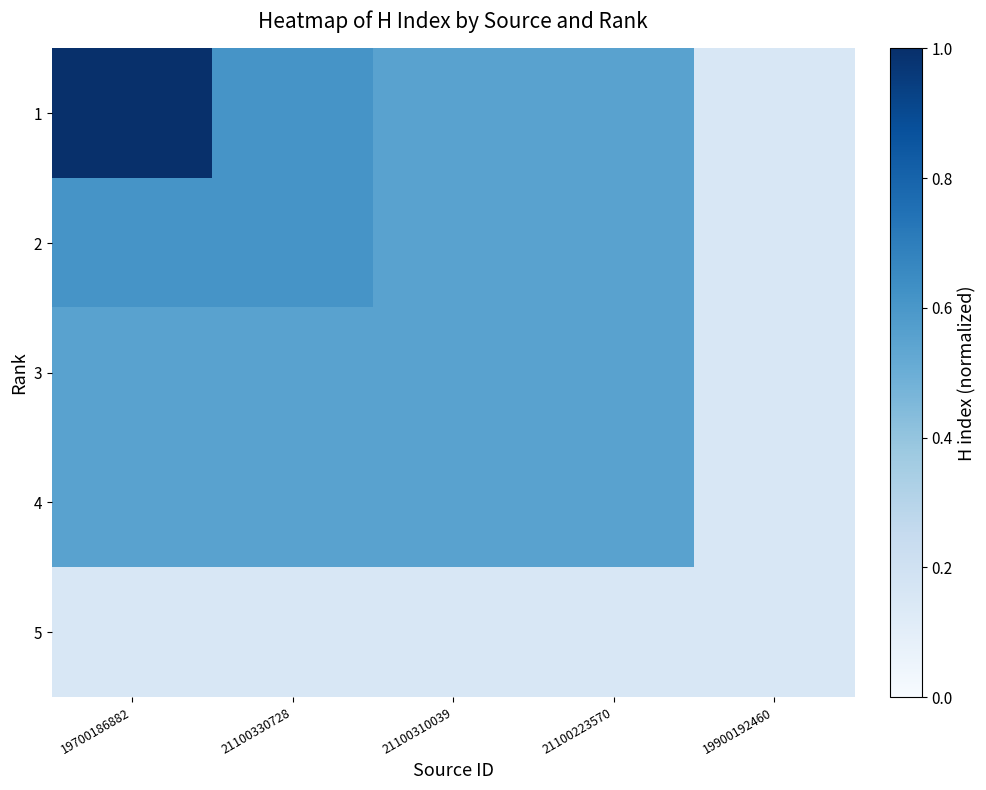

Reading left to right, transcribe all the data shown in this chart.

1: 19700186882=1.0	21100330728=0.6	21100310039=0.6	21100223570=0.6	19900192460=0.2
2: 19700186882=0.6	21100330728=0.6	21100310039=0.6	21100223570=0.6	19900192460=0.2
3: 19700186882=0.6	21100330728=0.6	21100310039=0.6	21100223570=0.6	19900192460=0.2
4: 19700186882=0.6	21100330728=0.6	21100310039=0.6	21100223570=0.6	19900192460=0.2
5: 19700186882=0.2	21100330728=0.2	21100310039=0.2	21100223570=0.2	19900192460=0.2